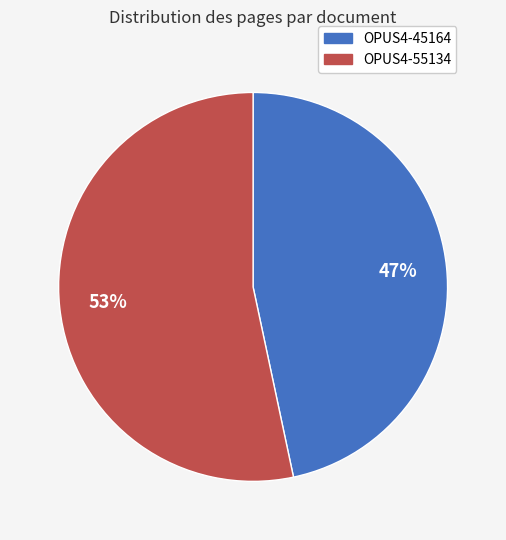

True or false: OPUS4-45164 accounts for 47% of the total.

True